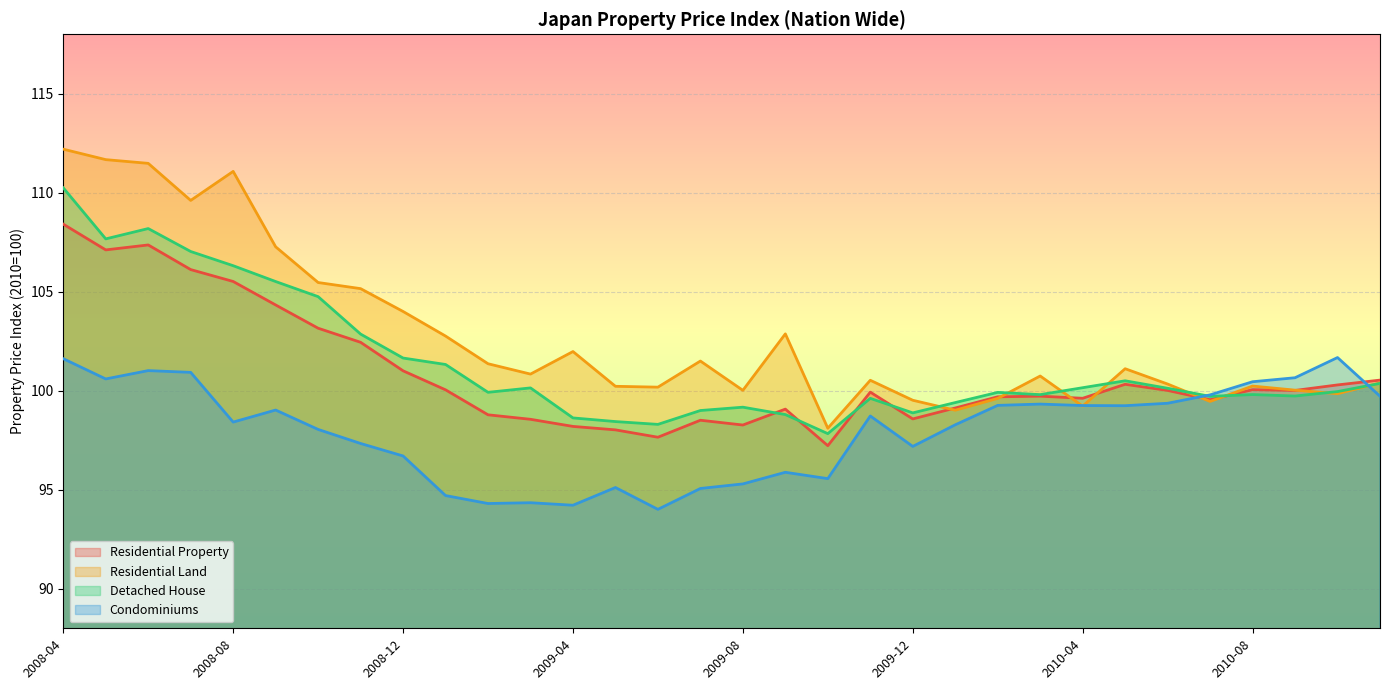

Which series has the largest total across all categories?

Residential Land